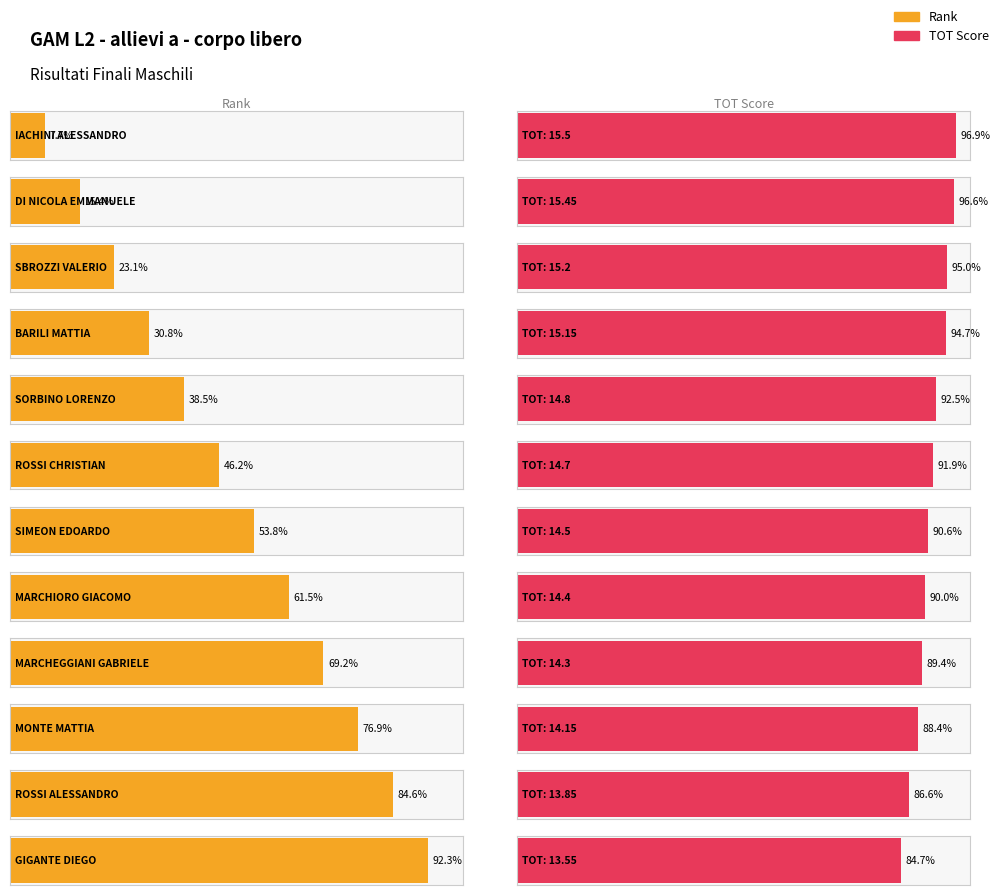

Read the Rank value at DI NICOLA EMMANUELE.

2.0